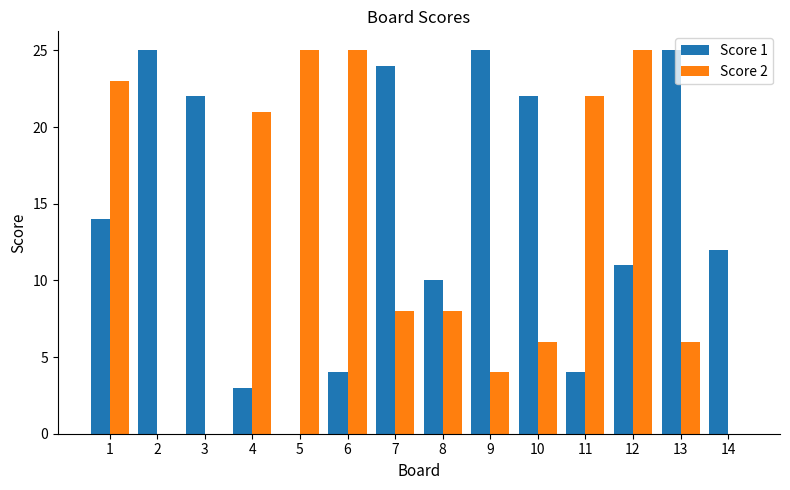

True or false: Score 1 has a value of 10 at 8.

True